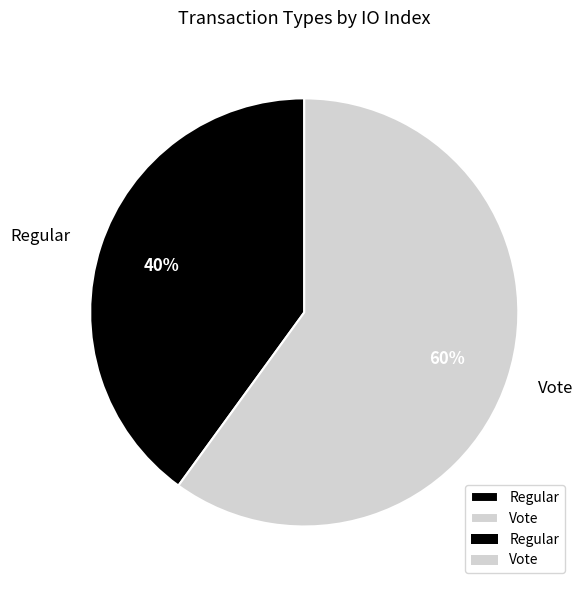

Between Regular and Vote, which is larger?

Vote